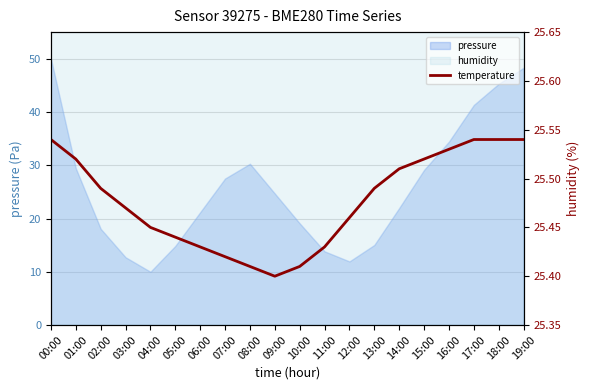

The value at 04:00 is 25.4. True or false?

True